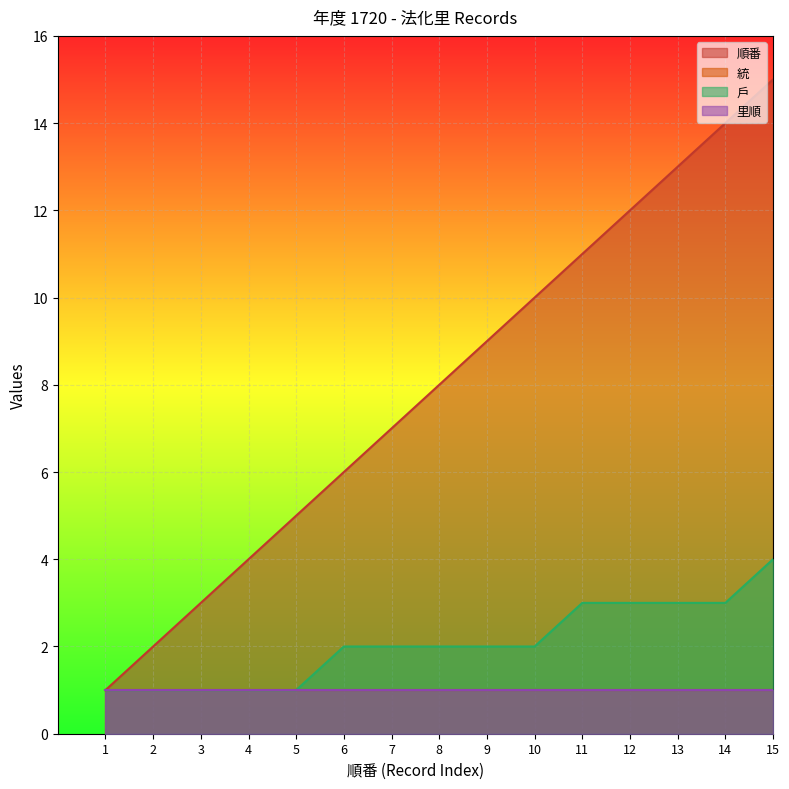

Which series has the largest total across all categories?

順番